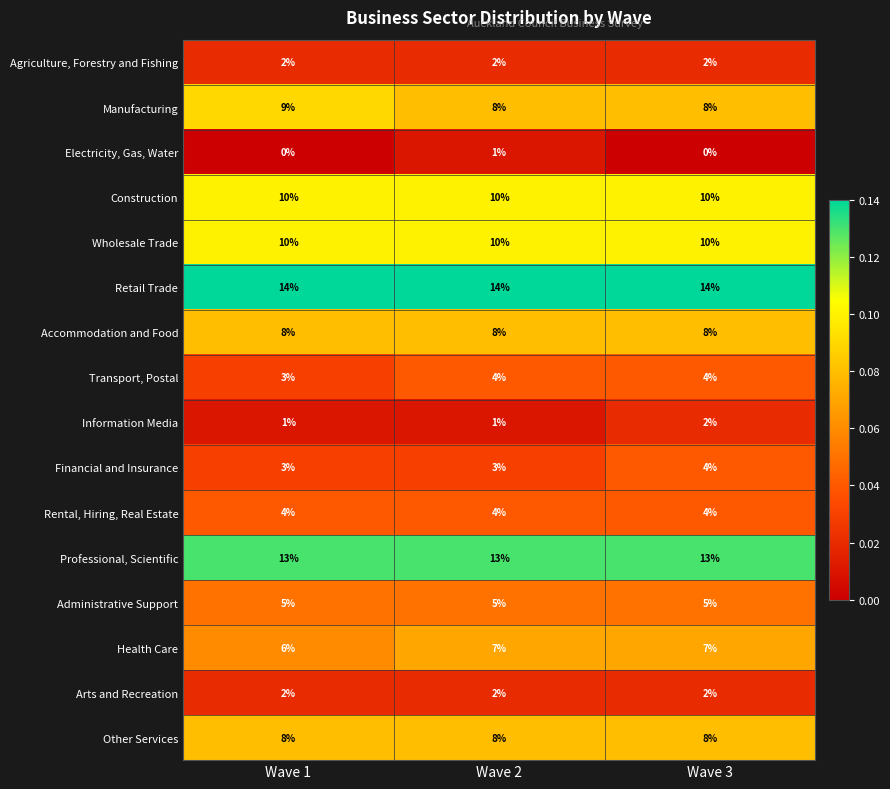

At how many categories does at least one series exceed 0?

3